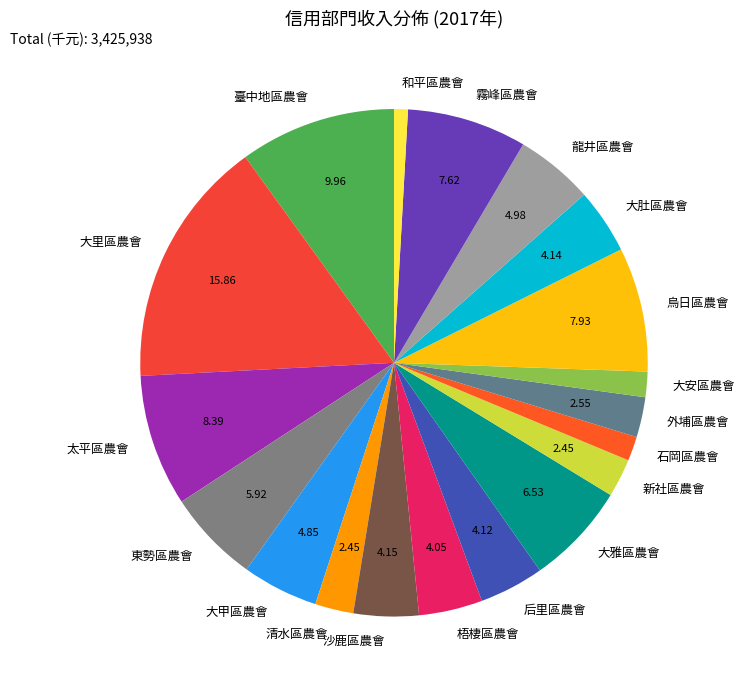

What is the ratio of the value at 外埔區農會 to the value at 清水區農會?

1.0